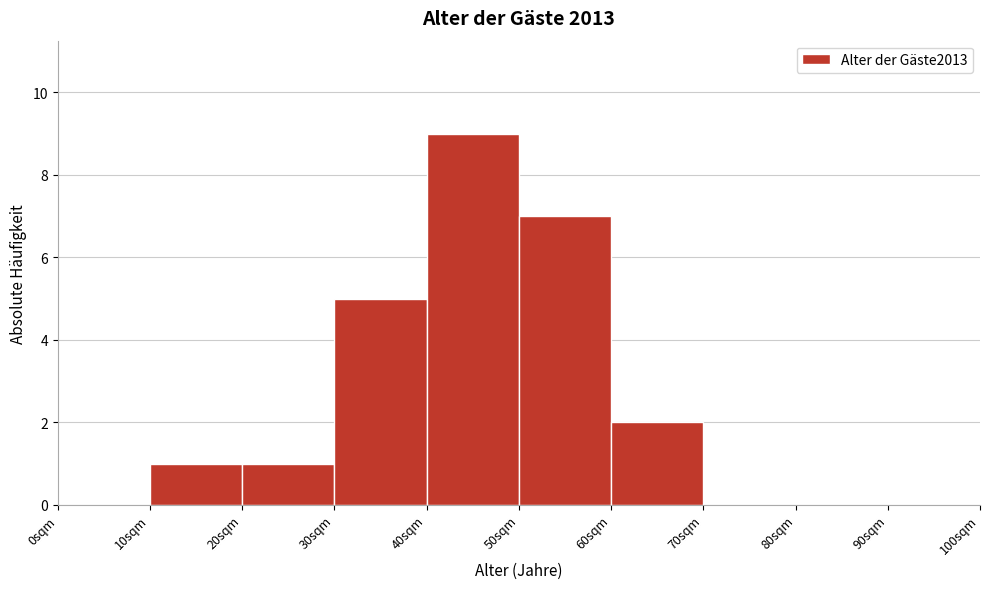

Which range on the x-axis has the tallest bar?

40 to 50